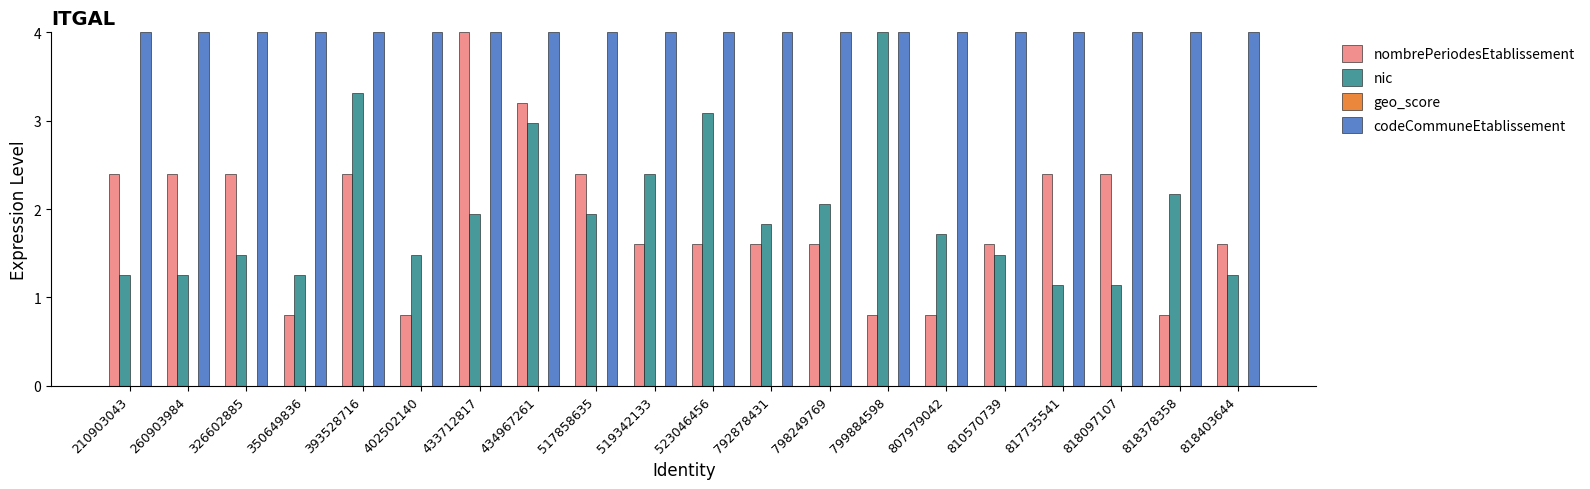

What is the spread (max minus min) of values at 818097107?

2.9